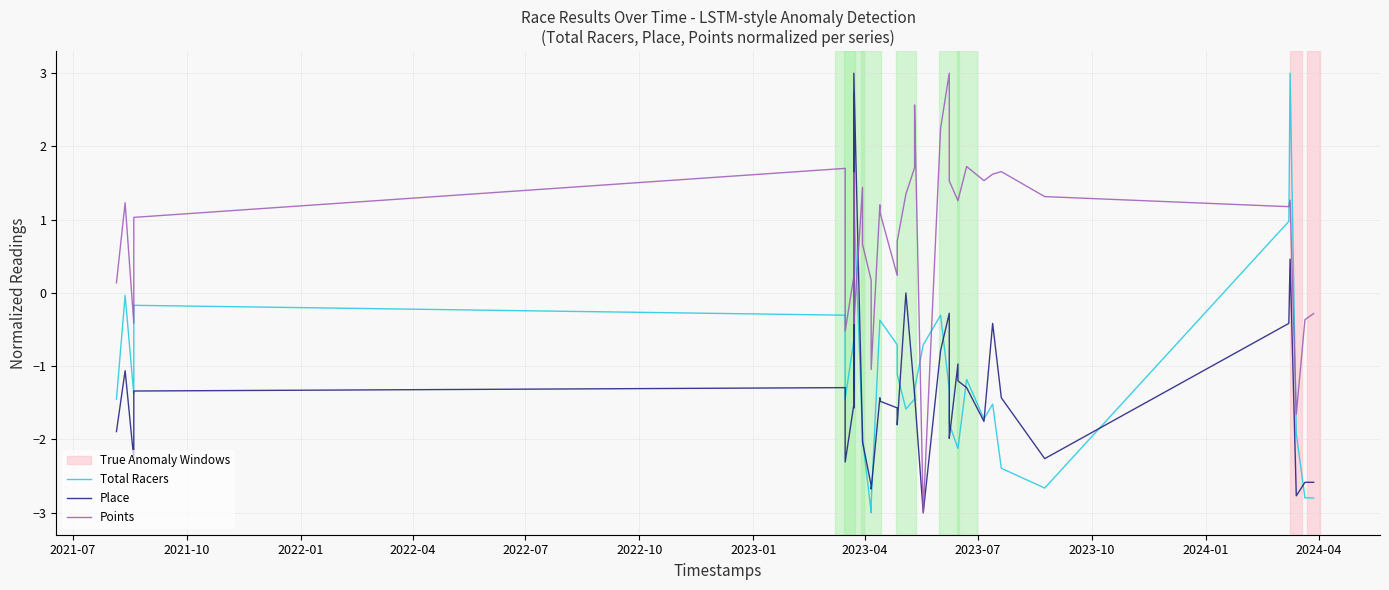

Reading right to left, list all the values displayed in this chart.

Total Racers: -2.8	-2.8	-1.9	3.0	1.0	-2.7	-2.4	-1.5	-1.7	-1.2	-2.1	-2.1	-1.8	-1.3	-1.3	-0.3	-0.7	-1.3	-1.4	-1.6	-1.1	-0.7	-0.4	-0.4	-2.9	-3.0	-2.0	-1.9	1.2	-0.6	-1.3	1.2	-0.6	-1.4	-1.4	-0.3	-0.2	-1.4	-0.0	-1.4
Place: -2.6	-2.6	-2.8	0.5	-0.4	-2.3	-1.4	-0.4	-1.8	-1.3	-1.2	-1.0	-2.0	-1.9	-0.3	-0.8	-3.0	-1.4	-1.4	0.0	-1.8	-1.6	-1.5	-1.4	-2.7	-2.6	-2.0	-2.0	3.0	-1.2	-1.6	2.7	-1.5	-2.3	-2.1	-1.3	-1.3	-2.3	-1.1	-1.9
Points: -0.3	-0.4	-1.7	1.3	1.2	1.3	1.7	1.6	1.5	1.7	1.3	1.3	1.5	2.4	3.0	2.2	-3.0	2.6	1.7	1.3	0.7	0.2	1.1	1.2	-1.0	0.2	0.7	1.4	-0.4	0.8	1.6	-0.4	0.2	-0.5	-0.1	1.7	1.0	-0.4	1.2	0.1